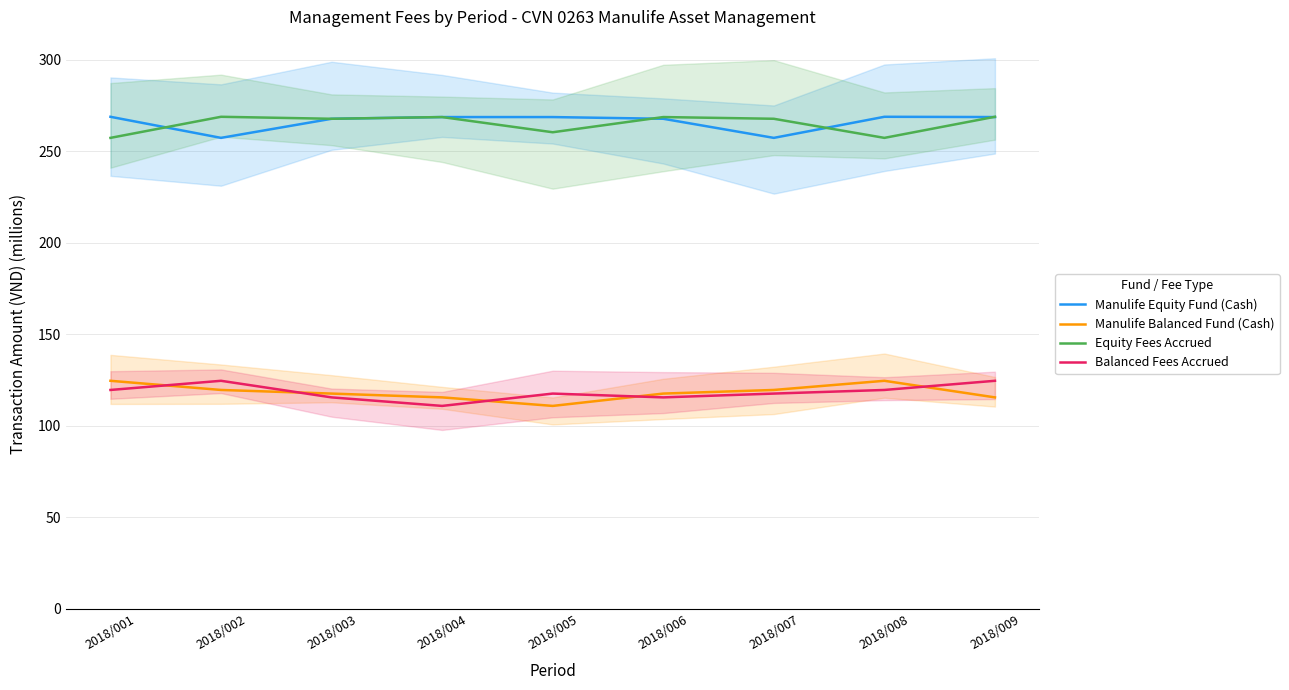

Is it true that Equity Fees Accrued equals 267.8 at 2018/007?

True